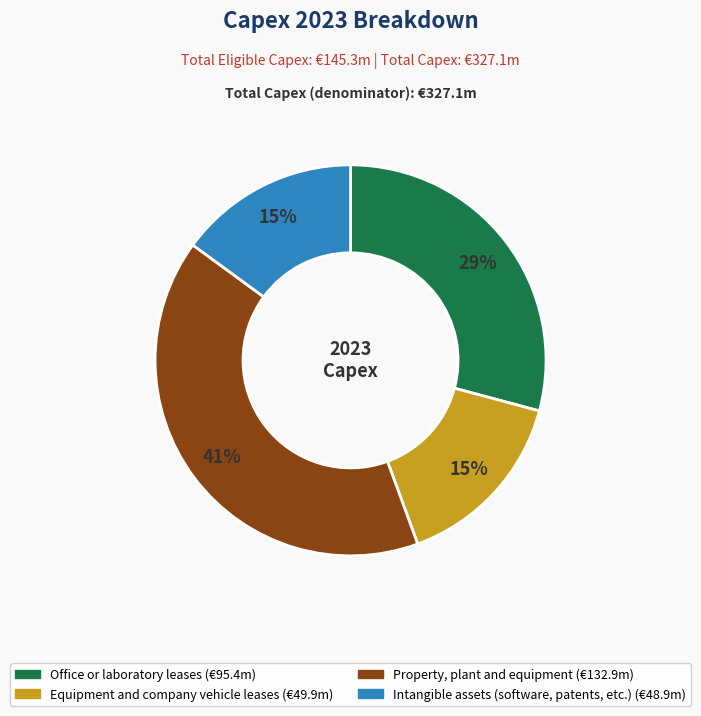

To the nearest percent, what portion does Property, plant and equipment represent?

41%